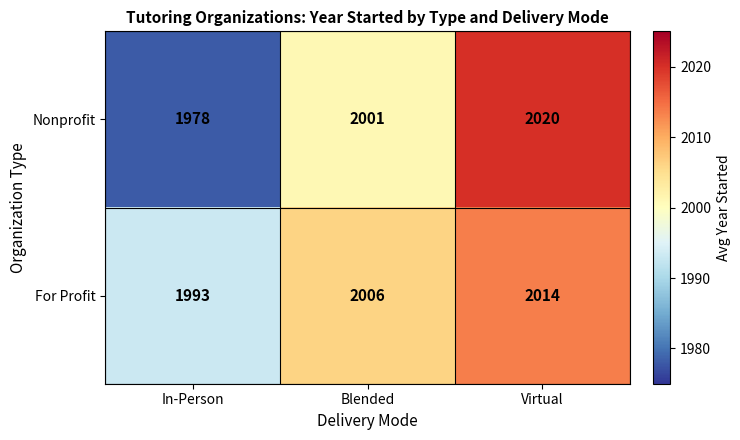

What is the difference between the maximum and minimum values in the Nonprofit series?

42